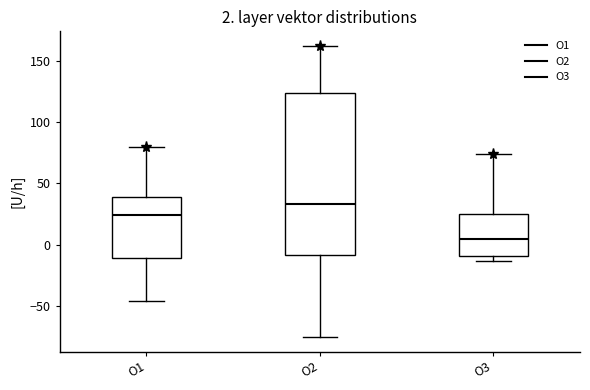

Which box has the lowest median line?

O3